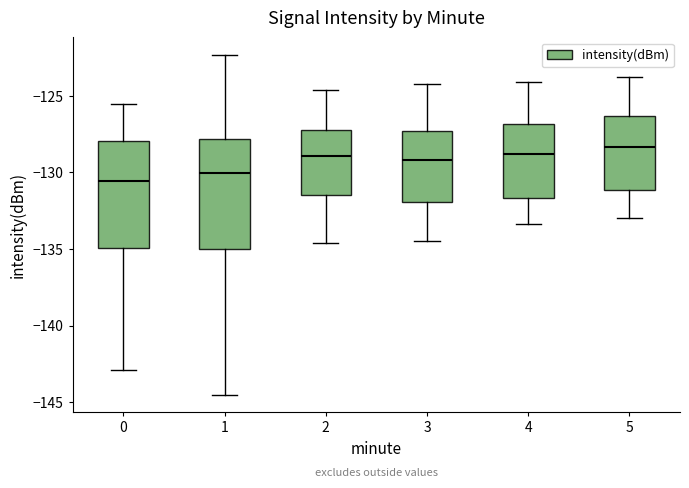

Reading left to right, read every box against the y-axis: the position of its median line, the range the box covers, and the ends of its whiskers. The values are not printed on the chart, so give them approximately, as read against the axis.

0: median -130.5, box -135.0 to -128.0, whiskers -143.0 to -125.5
1: median -130.0, box -135.0 to -128.0, whiskers -144.5 to -122.5
2: median -129.0, box -131.5 to -127.0, whiskers -134.5 to -124.5
3: median -129.0, box -132.0 to -127.5, whiskers -134.5 to -124.0
4: median -129.0, box -131.5 to -127.0, whiskers -133.5 to -124.0
5: median -128.5, box -131.0 to -126.5, whiskers -133.0 to -124.0